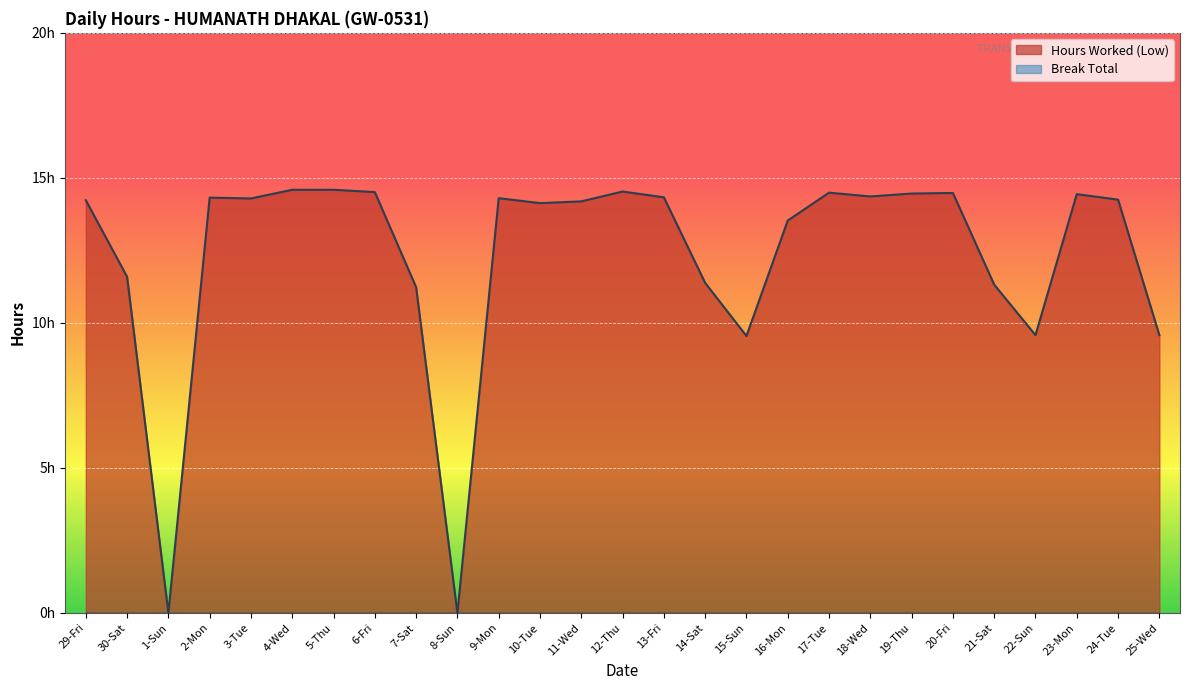

At which category does the chart reach its peak across all series?

4-Wed